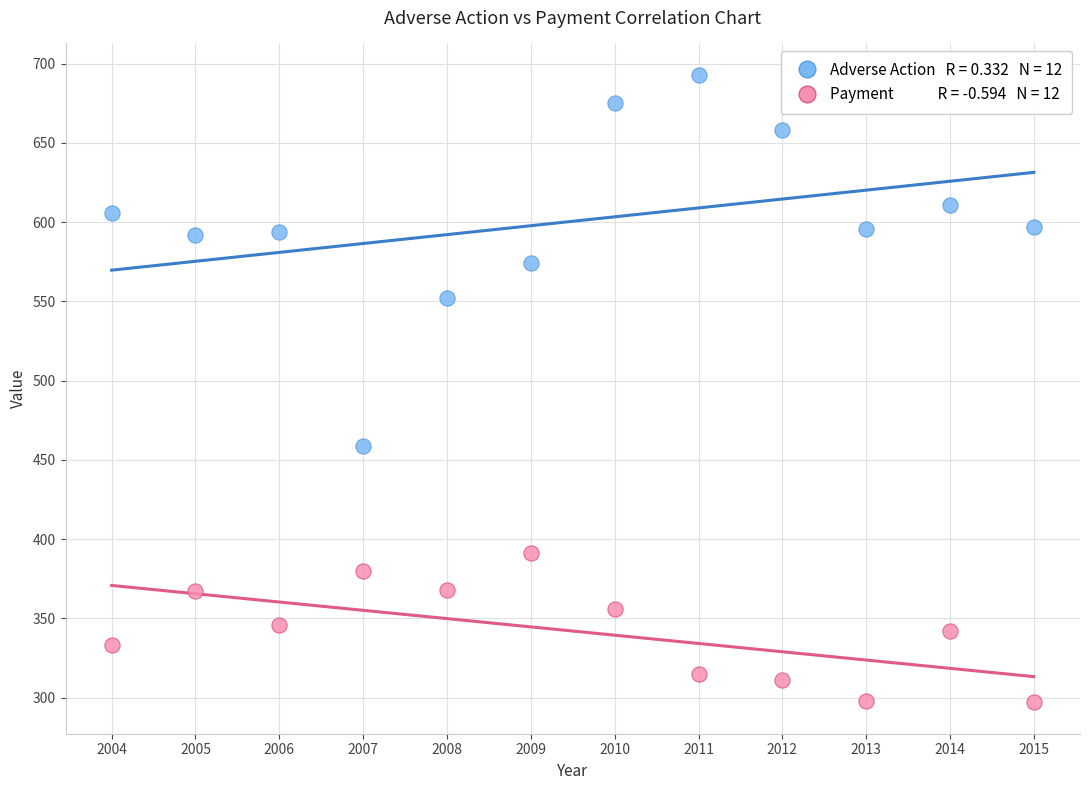

Across all data points, what is the range of X values (max minus min)?

11